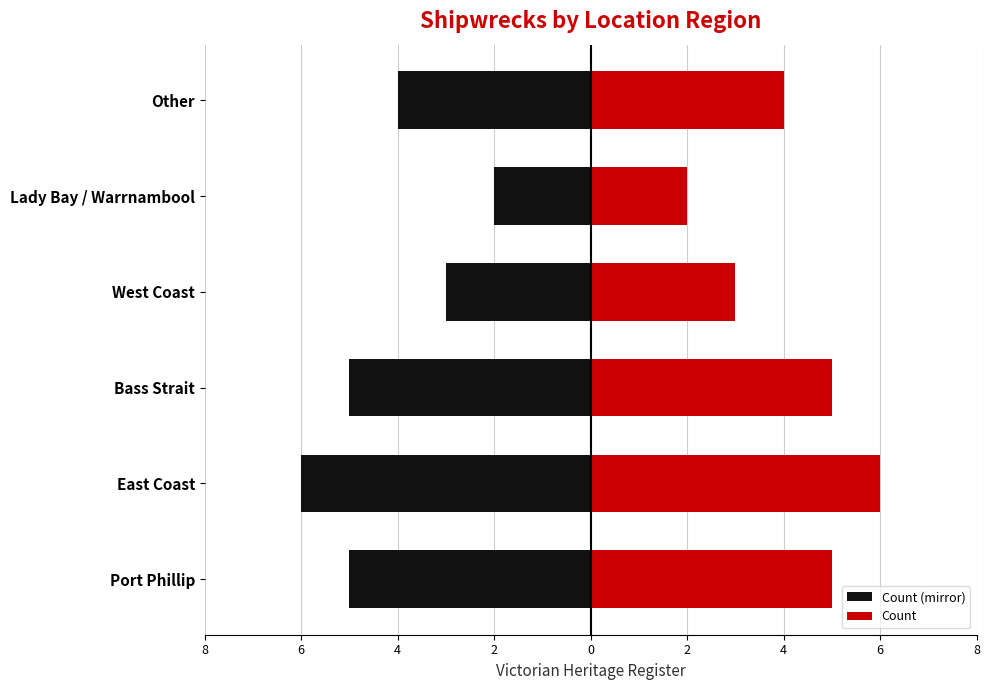

At West Coast, list the series in order from largest to smallest.

Count, Count (mirror)